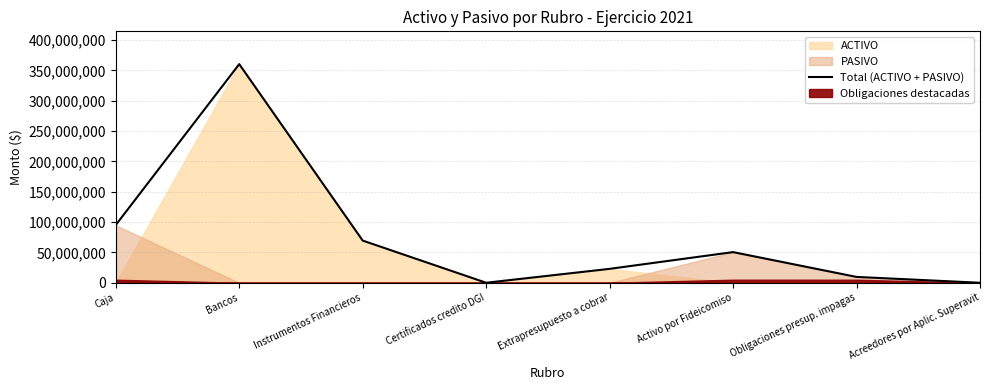

At which category does the data reach its first local valley?

Certificados credito DGI